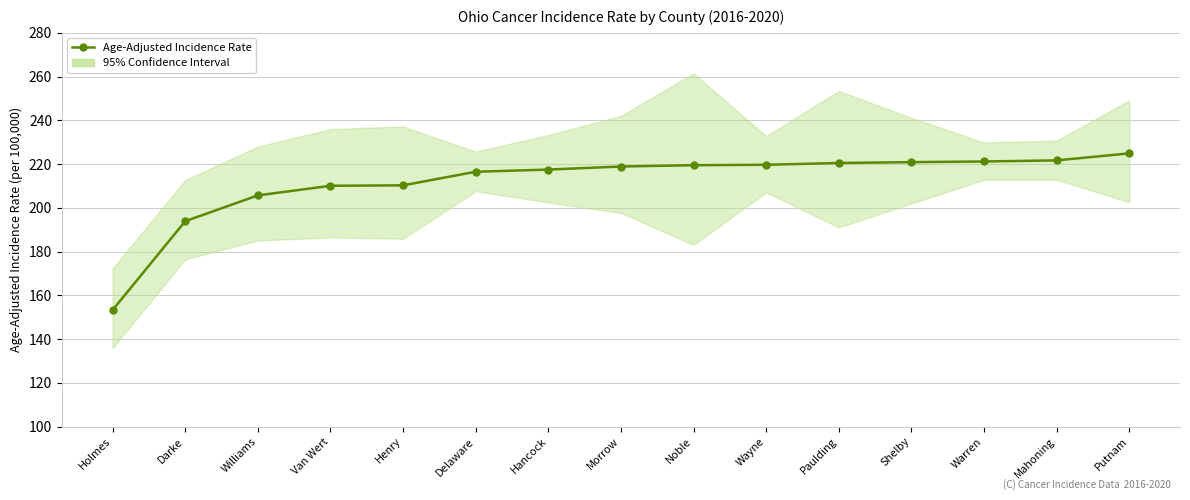

Which category has the lowest value across all series?

Holmes